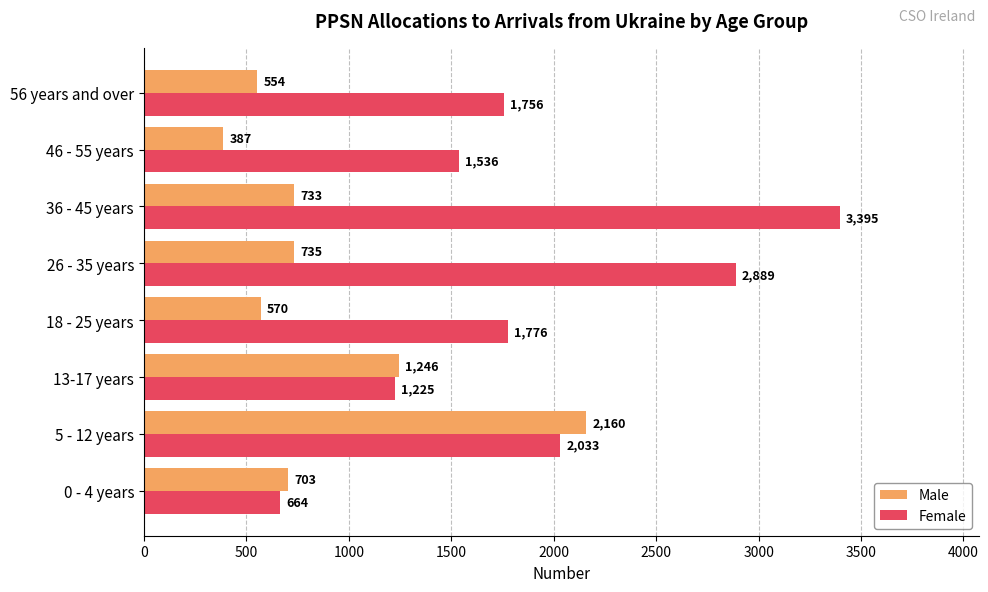

At which label is Female closest to 2029?

5 - 12 years